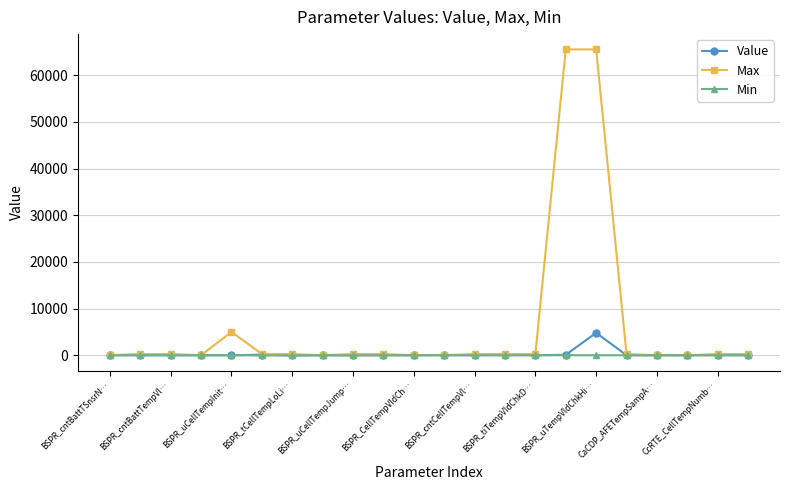

Which series has the largest range (max minus min)?

Max